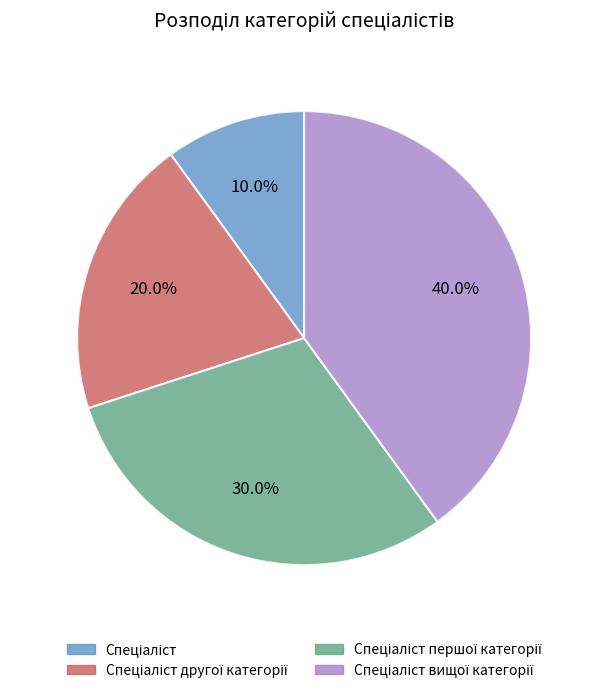

Is there a majority slice in this chart?

No